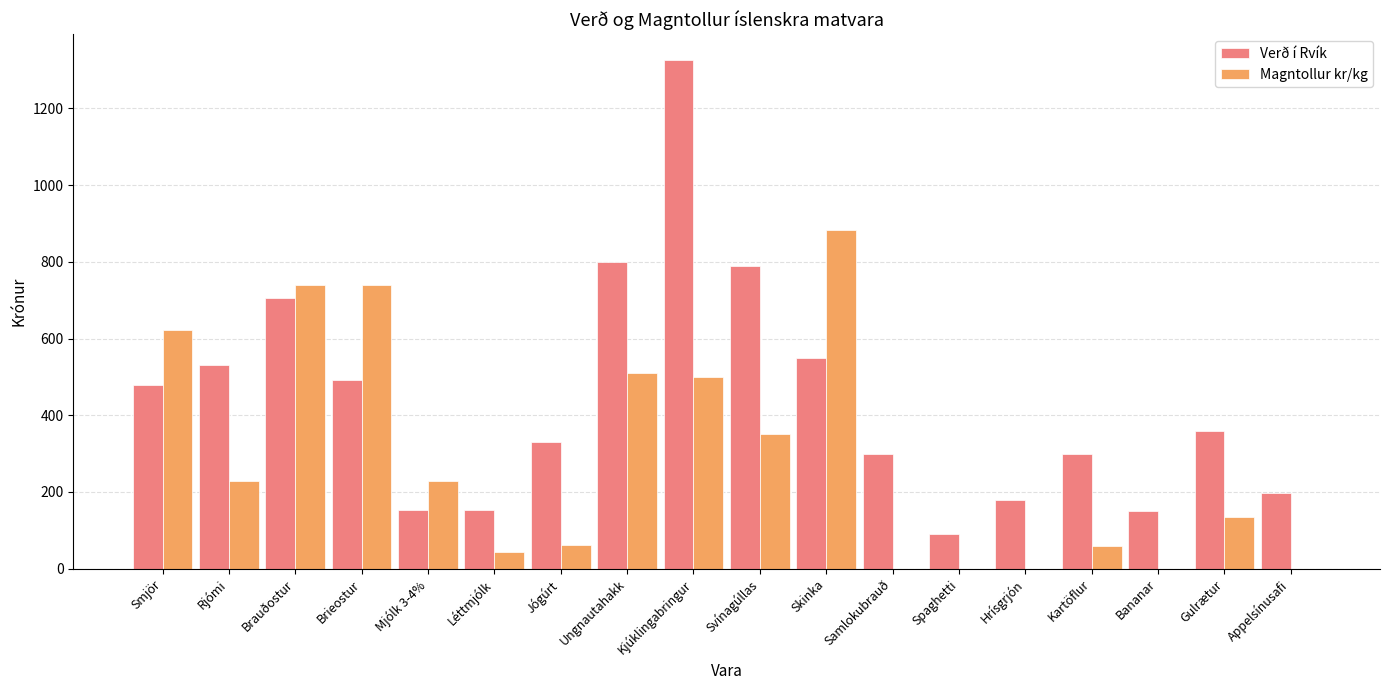

Read the Verð í Rvík value at Samlokubrauð.

298